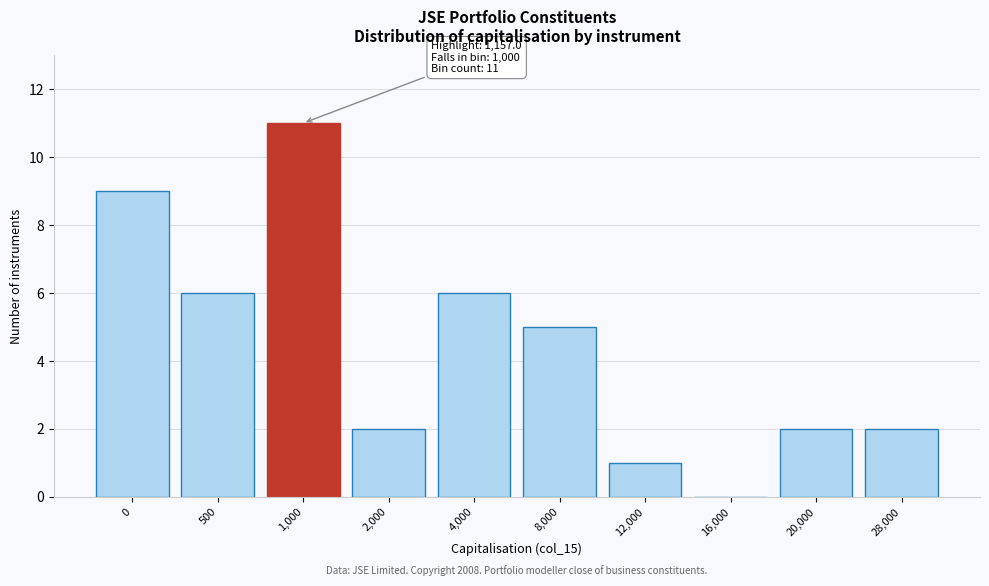

Reading left to right, list all the values displayed in this chart.

0=9	500=6	1,000=11	2,000=2	4,000=6	8,000=5	12,000=1	16,000=0	20,000=2	28,000=2